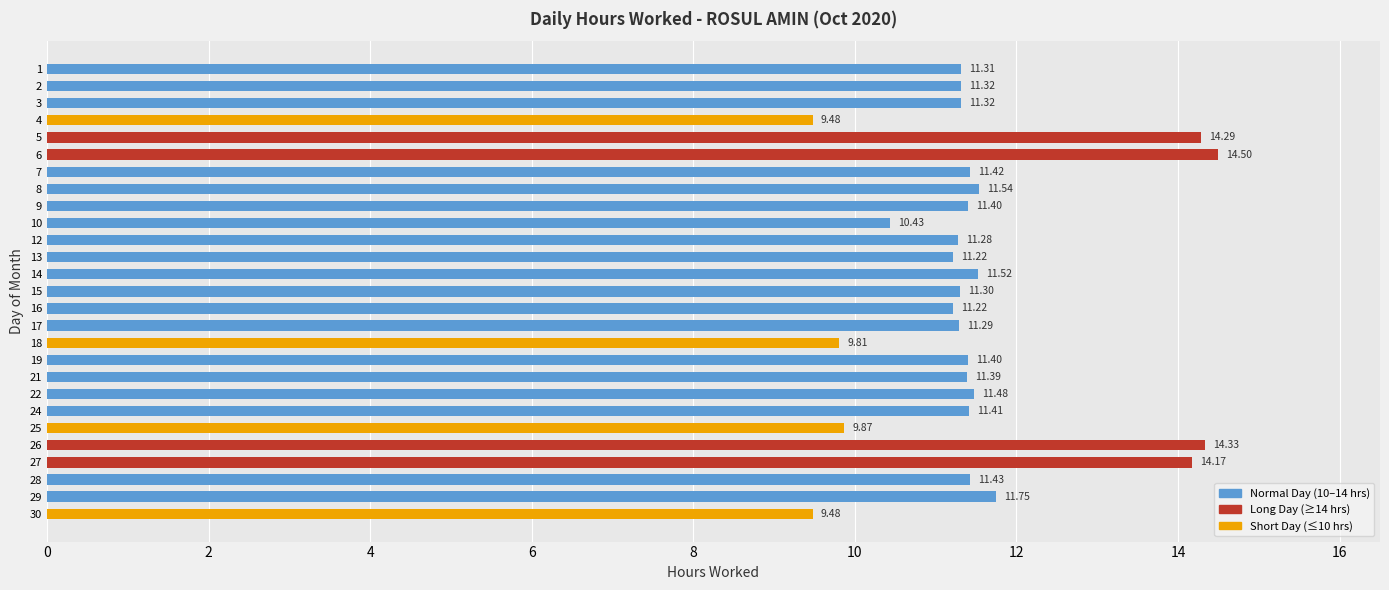

Are the bars horizontal?

Yes